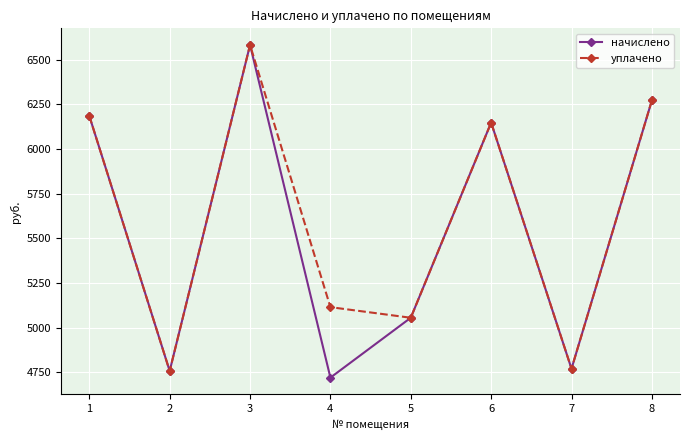

Rank the series by their average value, from highest to lowest.

уплачено, начислено